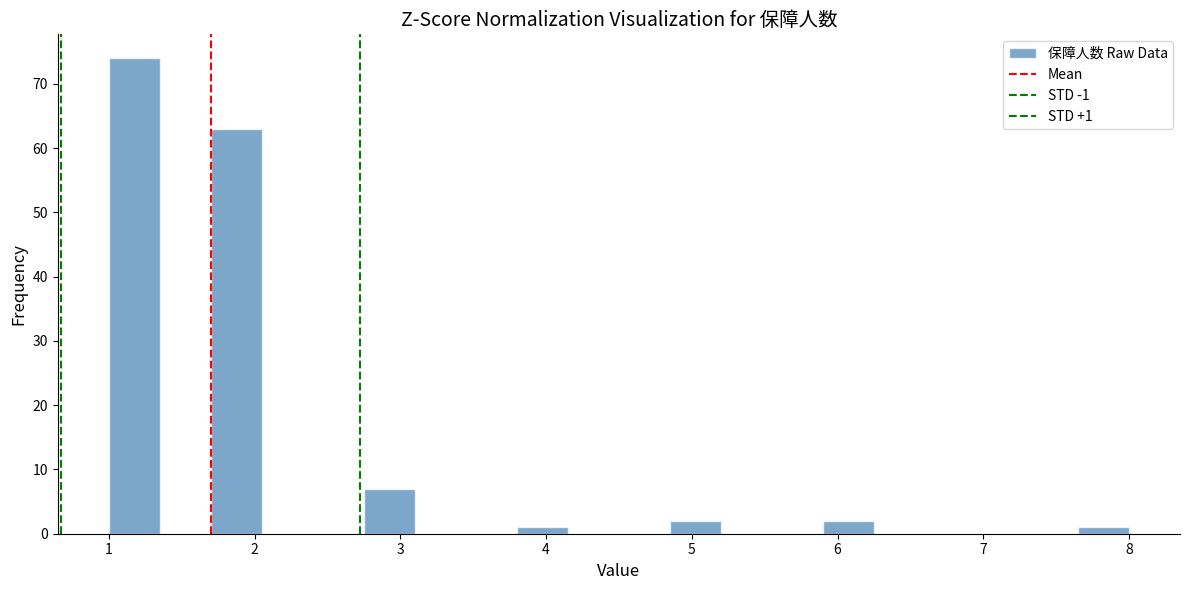

Read against the x-axis, roughly where is the centre of the tallest bar?

1.2